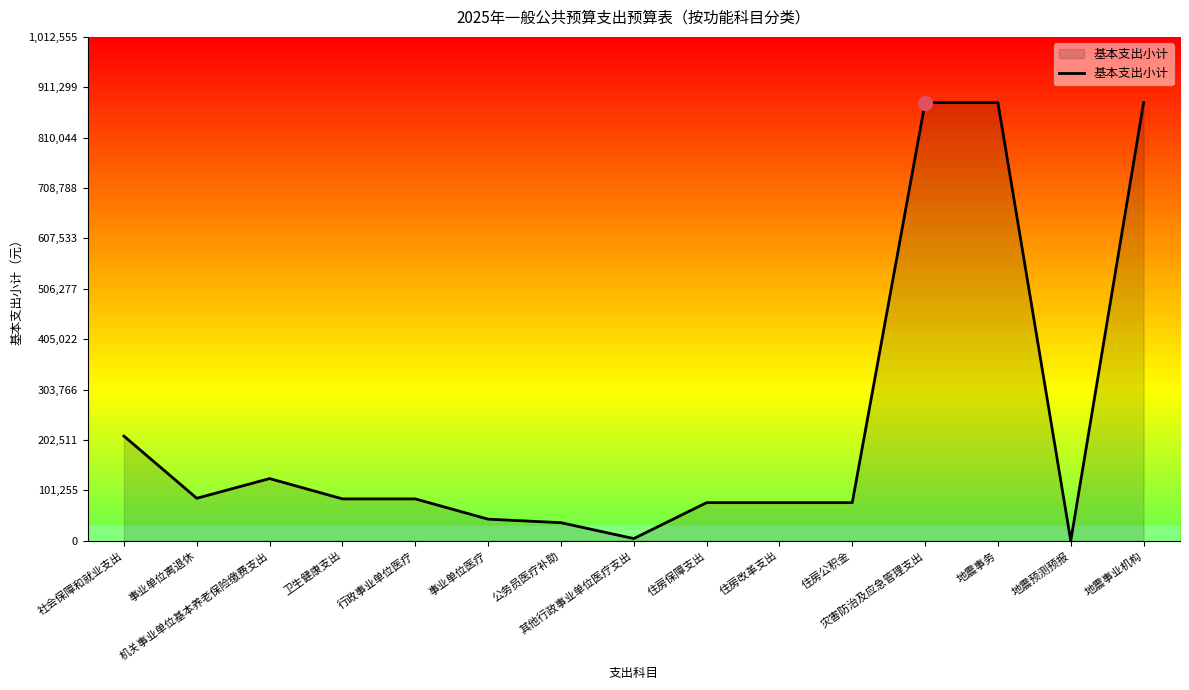

Where is the data nearest to the value 440241?

社会保障和就业支出